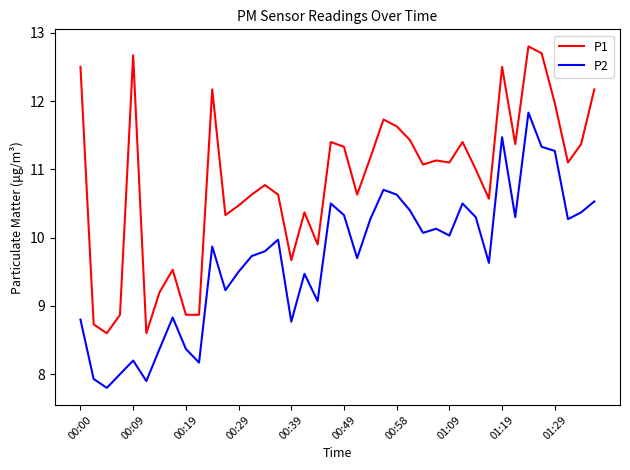

How many series are shown in this chart?

2